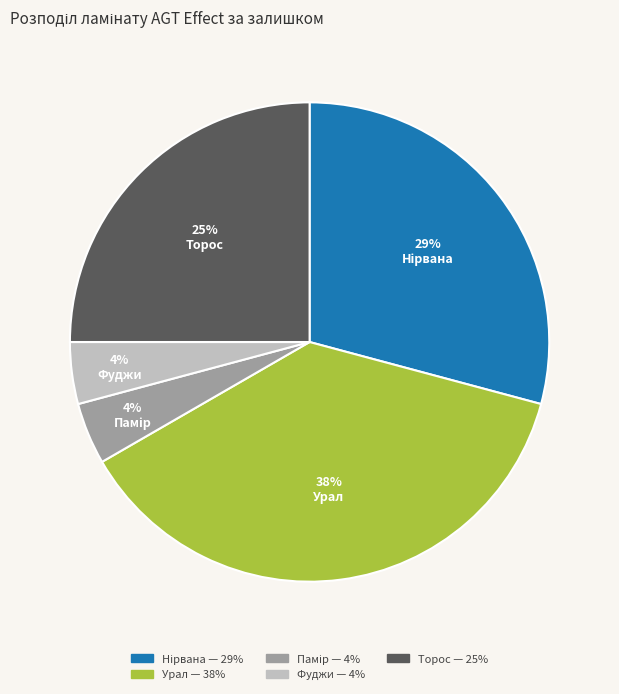

Is it true that Урал is 38% of the pie?

True